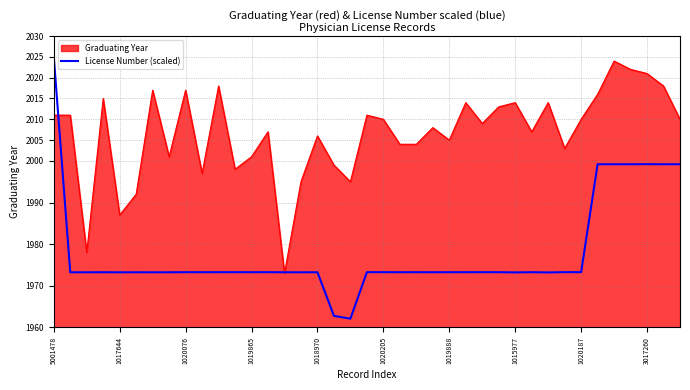

How many lines are shown in the chart?

2